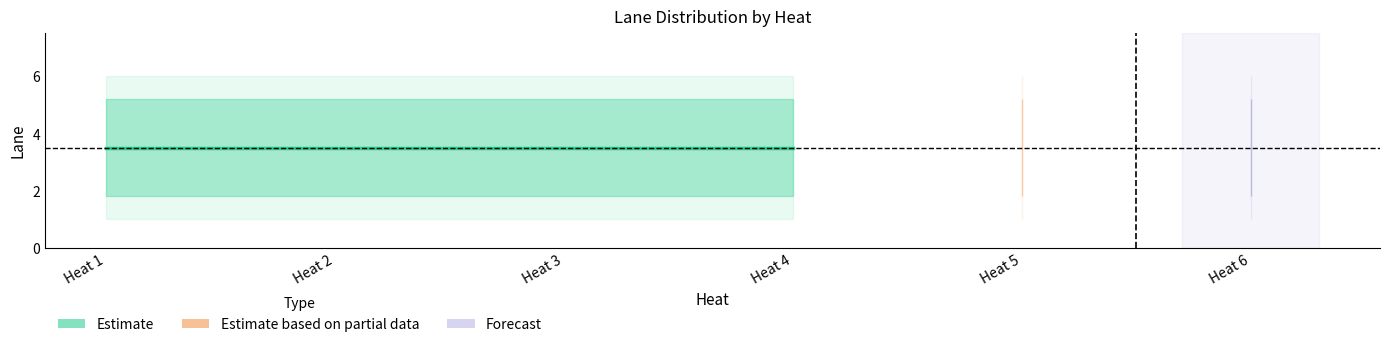

True or false: Heat_6_lanes and Heat_4_lanes cross at least once.

False